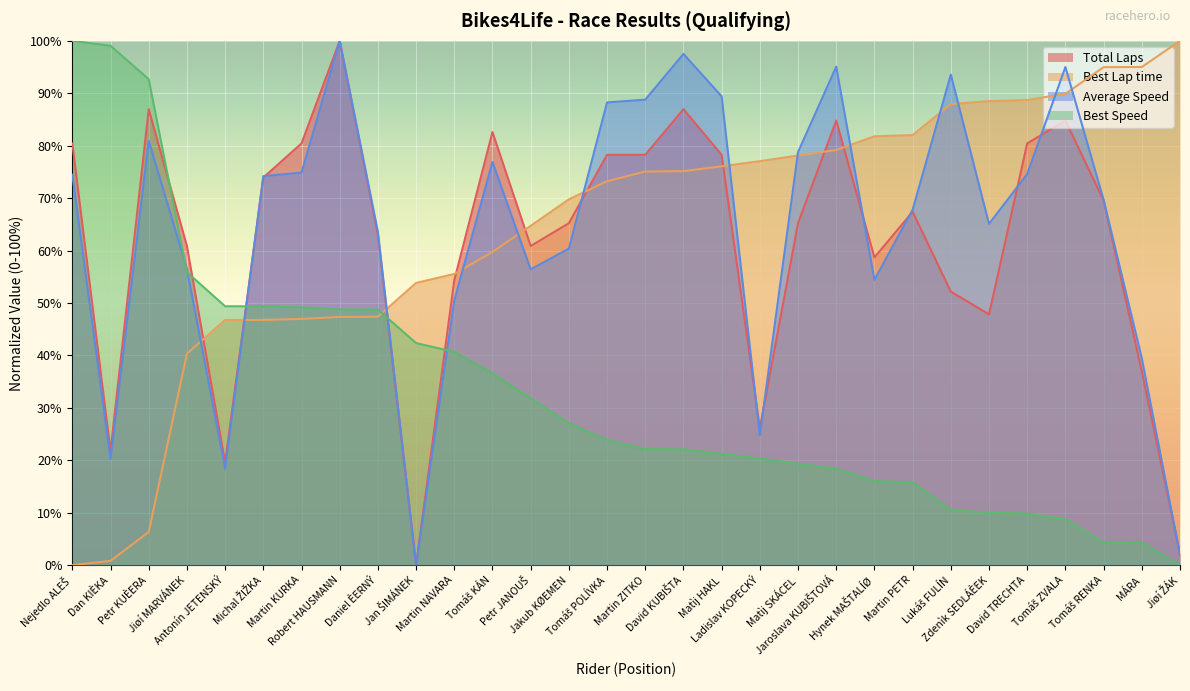

Reading left to right, transcribe all the data shown in this chart.

Total Laps: Nejedlo ALEŠ=80.4	Dan KIÈKA=21.7	Petr KUÈERA=87.0	Jiøí MARVÁNEK=60.9	Antonín JETENSKÝ=19.6	Michal ŽIŽKA=73.9	Martin KURKA=80.4	Robert HAUSMANN=100.0	Daniel ÈERNÝ=63.0	Jan ŠIMÁNEK=0.0	Martin NAVARA=54.3	Tomáš KÁN=82.6	Petr JANOUŠ=60.9	Jakub KØEMEN=65.2	Tomáš POLÍVKA=78.3	Martin ZITKO=78.3	David KUBIŠTA=87.0	Matìj HAKL=78.3	Ladislav KOPECKÝ=26.1	Matìj SKÁCEL=65.2	Jaroslava KUBIŠTOVÁ=84.8	Hynek MAŠTALÍØ=58.7	Martin PETR=67.4	Lukáš FULÍN=52.2	Zdenìk SEDLÁÈEK=47.8	David TRECHTA=80.4	Tomáš ZVALA=84.8	Tomáš RENKA=69.6	MÁRA=37.0	Jiøí ŽÁK=2.2
Best Lap time: Nejedlo ALEŠ=0.0	Dan KIÈKA=0.8	Petr KUÈERA=6.3	Jiøí MARVÁNEK=40.3	Antonín JETENSKÝ=46.8	Michal ŽIŽKA=46.8	Martin KURKA=47.0	Robert HAUSMANN=47.3	Daniel ÈERNÝ=47.4	Jan ŠIMÁNEK=53.8	Martin NAVARA=55.5	Tomáš KÁN=59.7	Petr JANOUŠ=64.7	Jakub KØEMEN=69.8	Tomáš POLÍVKA=73.2	Martin ZITKO=75.1	David KUBIŠTA=75.1	Matìj HAKL=76.1	Ladislav KOPECKÝ=77.0	Matìj SKÁCEL=78.1	Jaroslava KUBIŠTOVÁ=79.2	Hynek MAŠTALÍØ=81.8	Martin PETR=82.0	Lukáš FULÍN=87.9	Zdenìk SEDLÁÈEK=88.5	David TRECHTA=88.7	Tomáš ZVALA=89.9	Tomáš RENKA=95.0	MÁRA=95.0	Jiøí ŽÁK=100.0
Average Speed: Nejedlo ALEŠ=74.5	Dan KIÈKA=20.2	Petr KUÈERA=80.9	Jiøí MARVÁNEK=56.5	Antonín JETENSKÝ=18.4	Michal ŽIŽKA=74.2	Martin KURKA=74.9	Robert HAUSMANN=100.0	Daniel ÈERNÝ=63.6	Jan ŠIMÁNEK=0.0	Martin NAVARA=50.5	Tomáš KÁN=76.9	Petr JANOUŠ=56.4	Jakub KØEMEN=60.4	Tomáš POLÍVKA=88.2	Martin ZITKO=88.8	David KUBIŠTA=97.5	Matìj HAKL=89.4	Ladislav KOPECKÝ=24.8	Matìj SKÁCEL=78.8	Jaroslava KUBIŠTOVÁ=95.1	Hynek MAŠTALÍØ=54.4	Martin PETR=67.8	Lukáš FULÍN=93.6	Zdenìk SEDLÁÈEK=65.1	David TRECHTA=74.6	Tomáš ZVALA=95.0	Tomáš RENKA=69.7	MÁRA=39.5	Jiøí ŽÁK=2.0
Best Speed: Nejedlo ALEŠ=100.0	Dan KIÈKA=99.1	Petr KUÈERA=92.7	Jiøí MARVÁNEK=55.9	Antonín JETENSKÝ=49.4	Michal ŽIŽKA=49.4	Martin KURKA=49.2	Robert HAUSMANN=48.8	Daniel ÈERNÝ=48.7	Jan ŠIMÁNEK=42.3	Martin NAVARA=40.7	Tomáš KÁN=36.6	Petr JANOUŠ=31.8	Jakub KØEMEN=27.1	Tomáš POLÍVKA=23.8	Martin ZITKO=22.1	David KUBIŠTA=22.1	Matìj HAKL=21.2	Ladislav KOPECKÝ=20.3	Matìj SKÁCEL=19.3	Jaroslava KUBIŠTOVÁ=18.4	Hynek MAŠTALÍØ=16.0	Martin PETR=15.8	Lukáš FULÍN=10.5	Zdenìk SEDLÁÈEK=10.0	David TRECHTA=9.8	Tomáš ZVALA=8.8	Tomáš RENKA=4.3	MÁRA=4.3	Jiøí ŽÁK=0.0